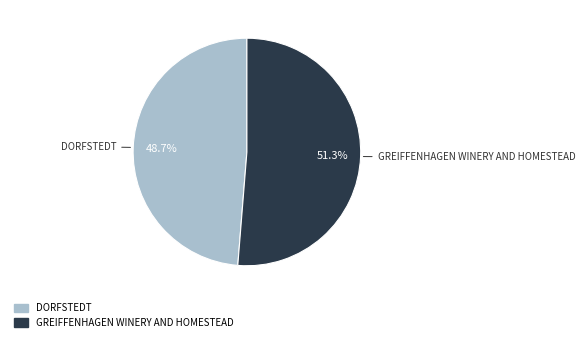

The GREIFFENHAGEN WINERY AND HOMESTEAD slice represents 41% of the pie. True or false?

False